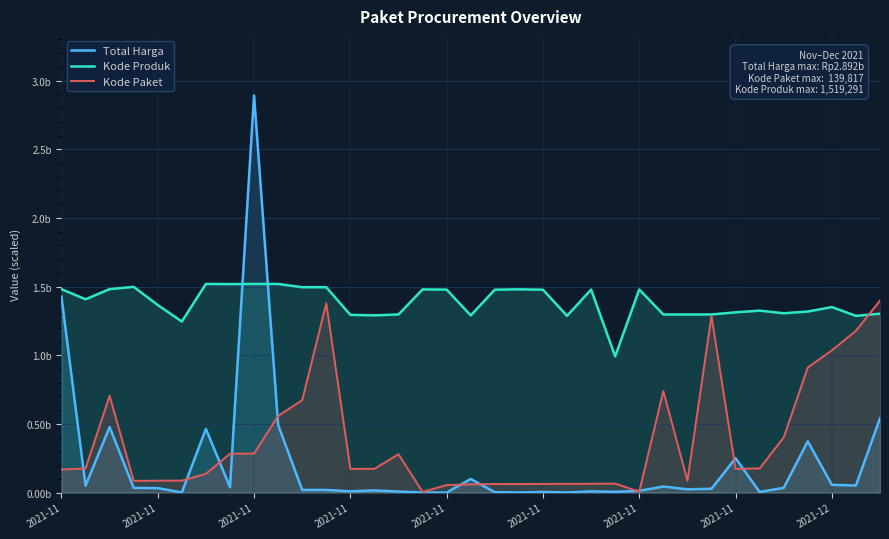

After their last crossing, which series has the higher values: Kode Paket or Kode Produk?

Kode Paket